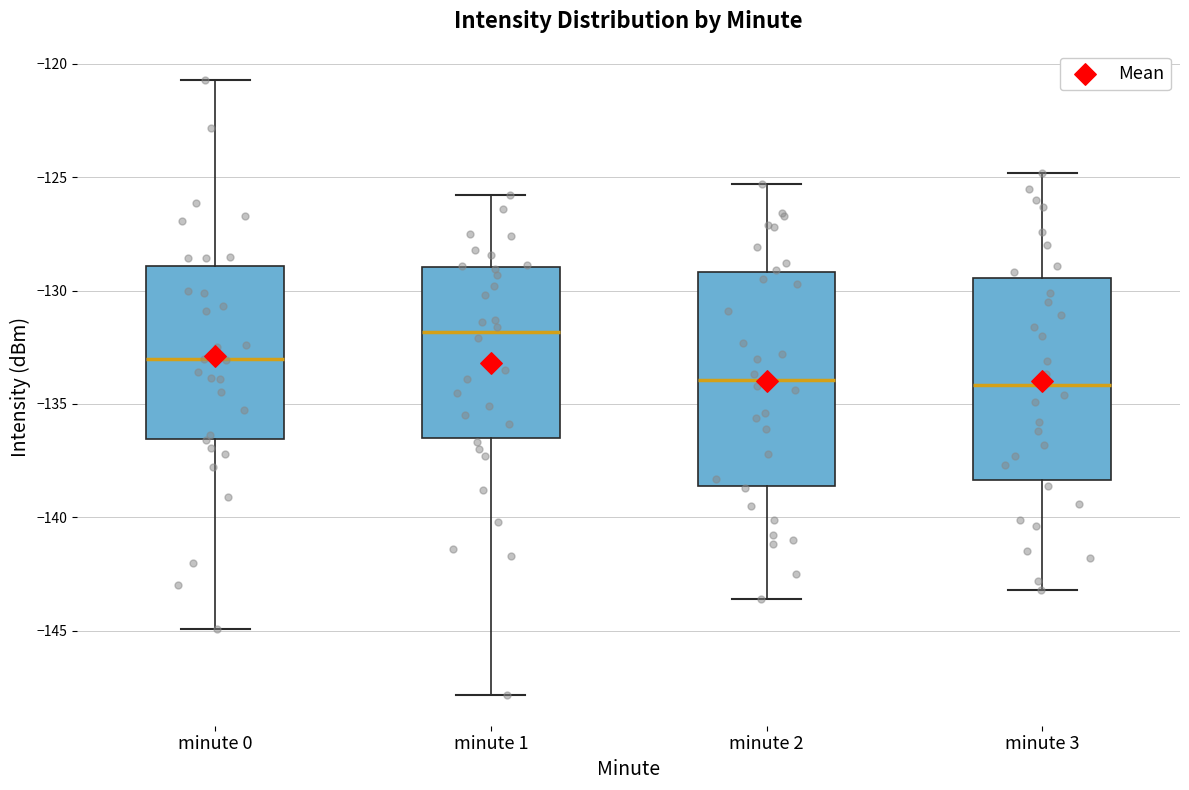

Where does the lower whisker of the box for minute 2 end on the y-axis? The values are not printed on the chart, so give them approximately, as read against the axis.

-143.5